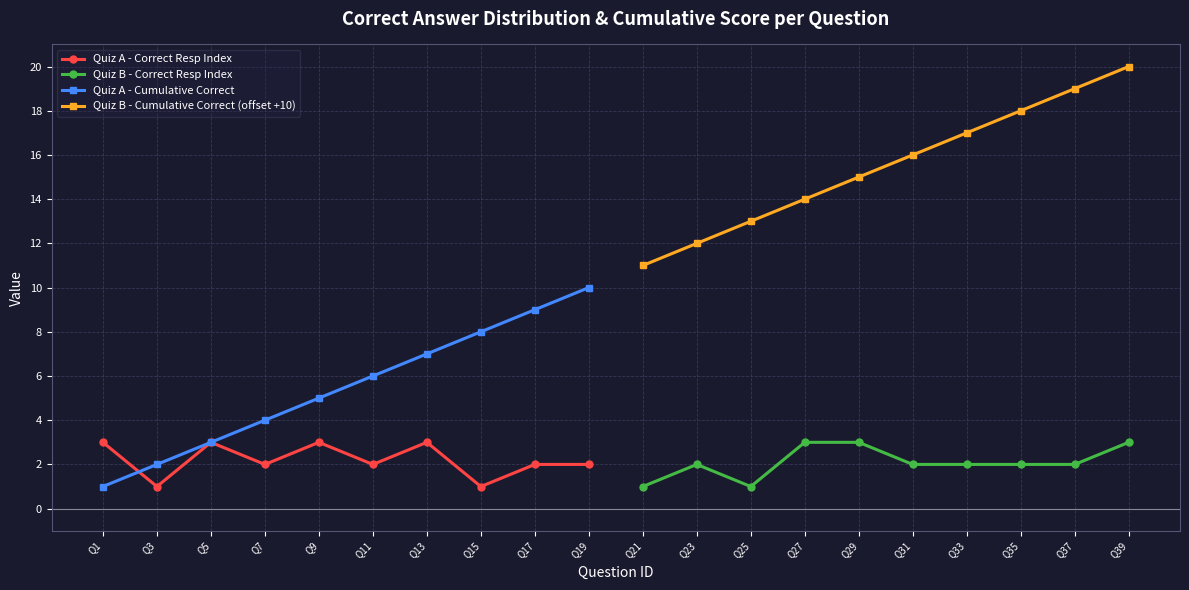

The value of Quiz A - Cumulative Correct at Q3 is 2. True or false?

True